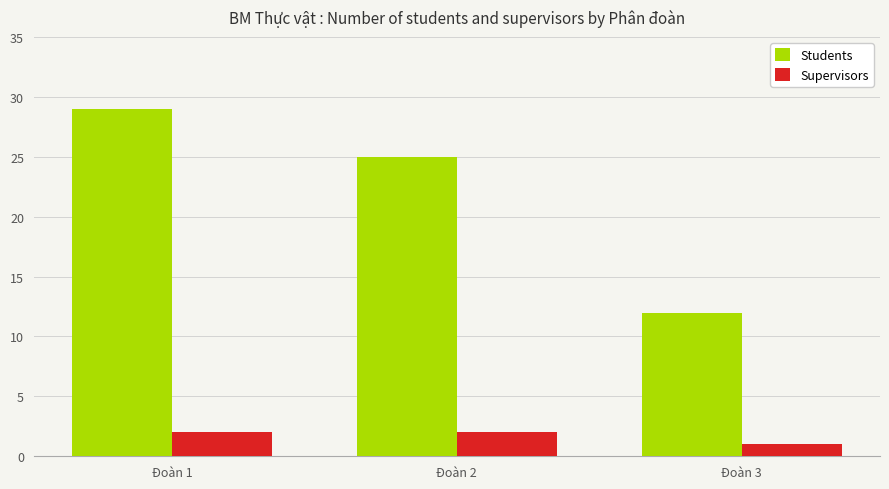

Rank the series at Đoàn 2 from lowest to highest value.

Supervisors, Students